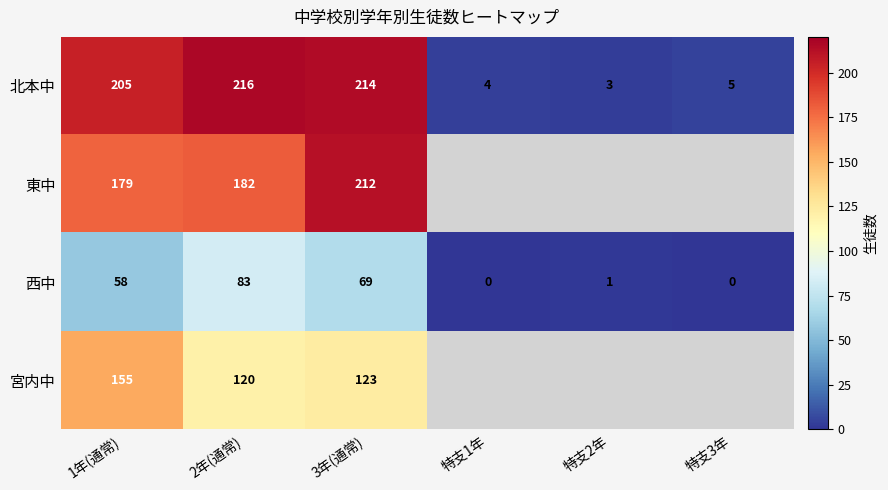

True or false: 北本中 has a value of 4 at 特支2年.

False